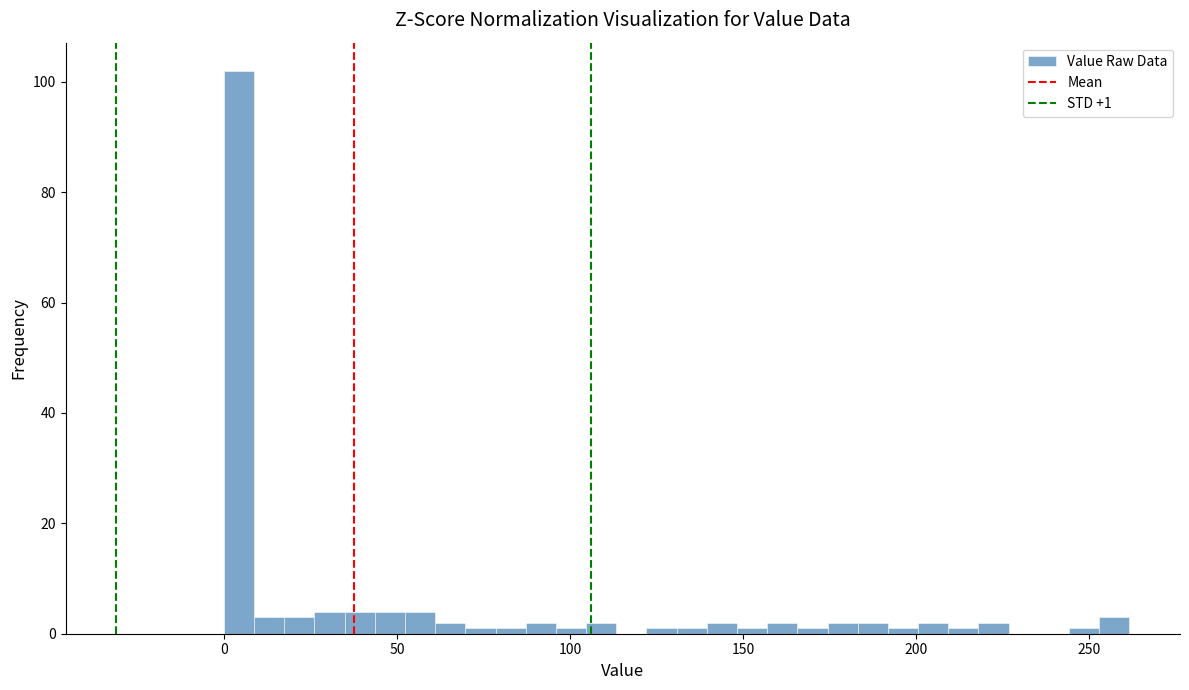

Read against the x-axis, roughly where is the centre of the tallest bar?

5